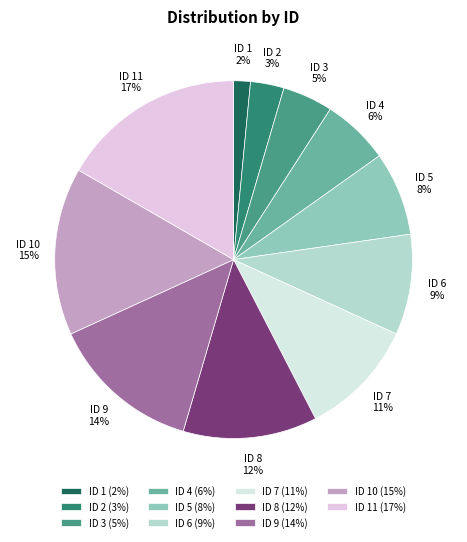

To the nearest percent, what is the combined percentage of ID 1 and ID 6?

11%